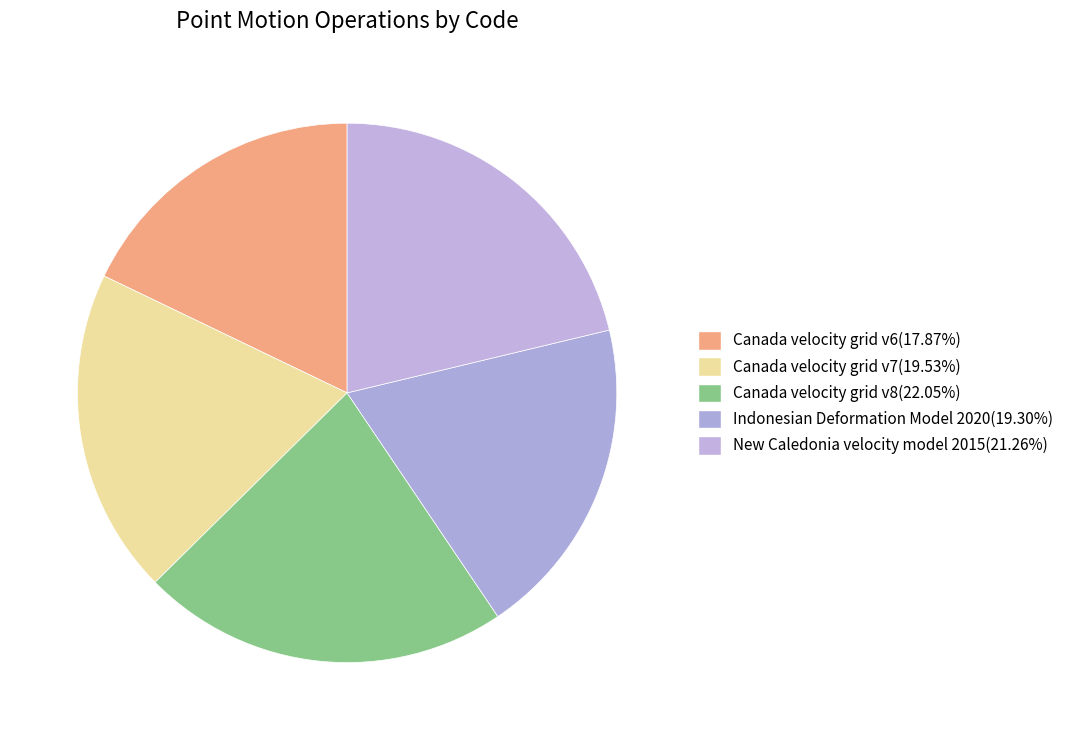

Which slice is the largest?

Canada velocity grid v8